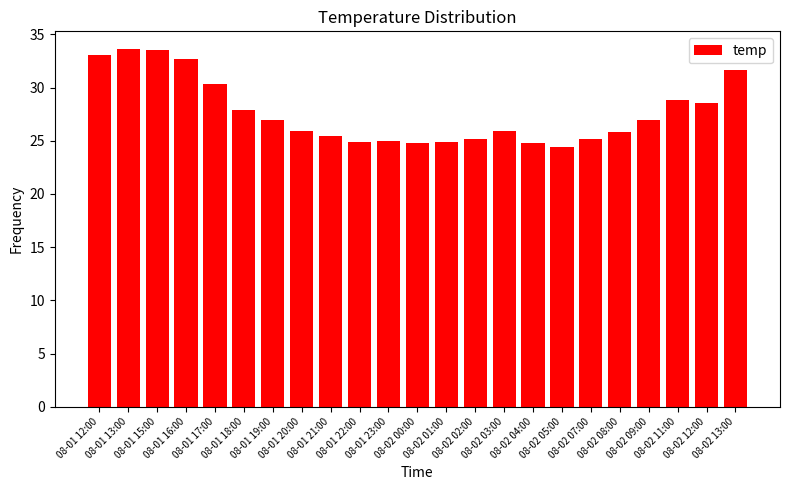

What is the smallest value displayed?

24.4